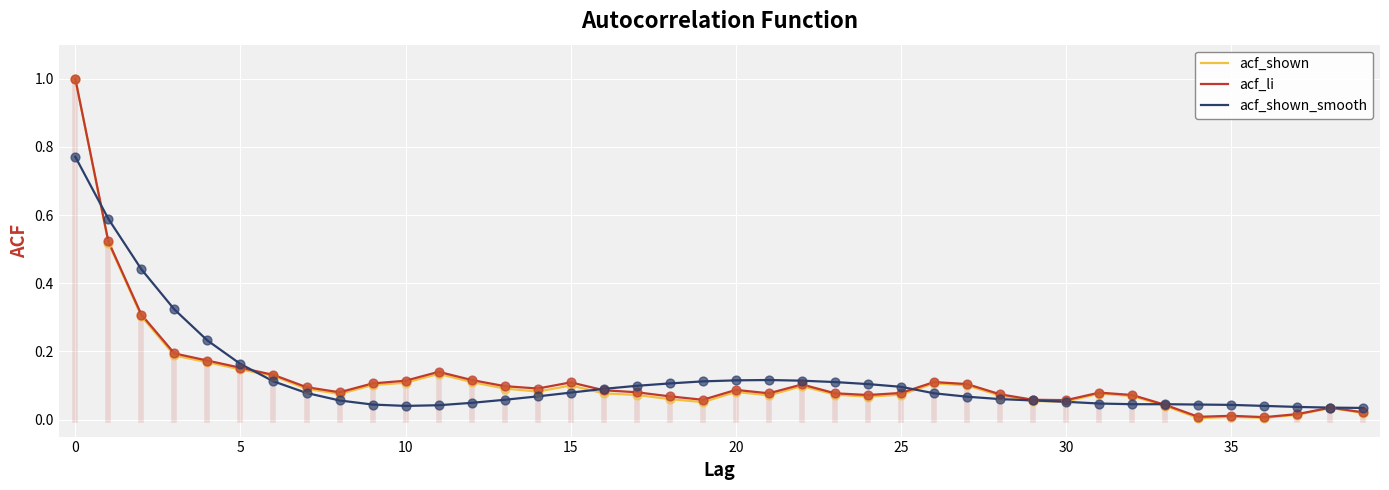

At how many categories does at least one series exceed 0?

40